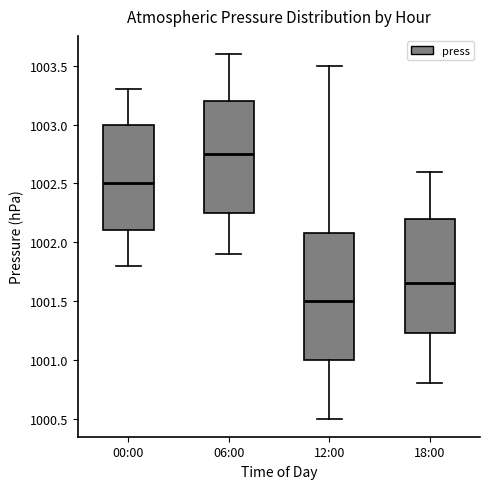

Which box's median line is the highest?

06:00